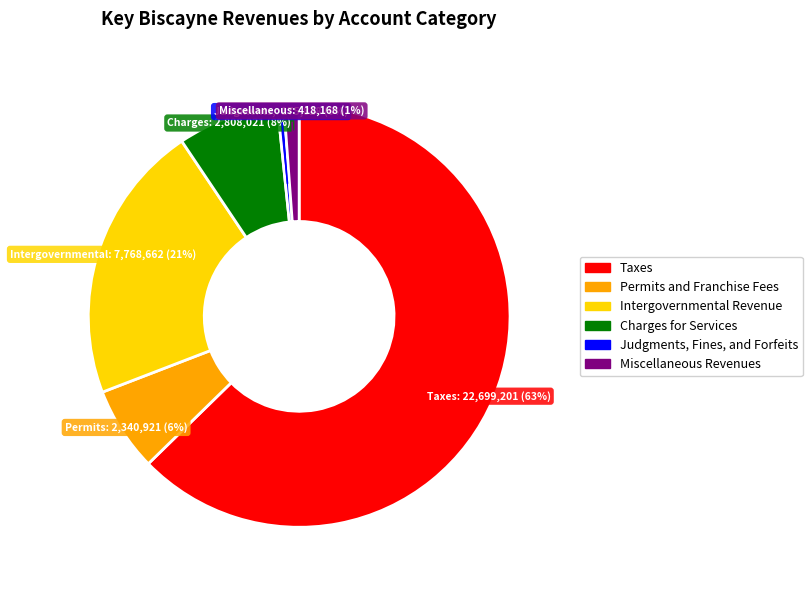

Rank the categories by value from highest to lowest.

Taxes, Intergovernmental Revenue, Charges for Services, Permits and Franchise Fees, Miscellaneous Revenues, Judgments, Fines, and Forfeits